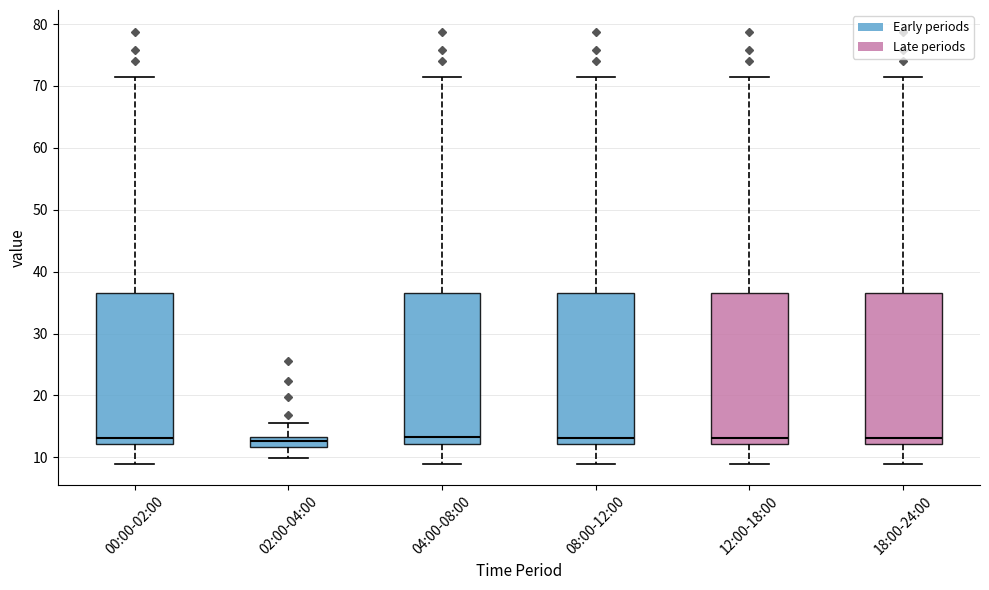

Where does the upper whisker of the box for 00:00-02:00 end on the y-axis? The values are not printed on the chart, so give them approximately, as read against the axis.

71